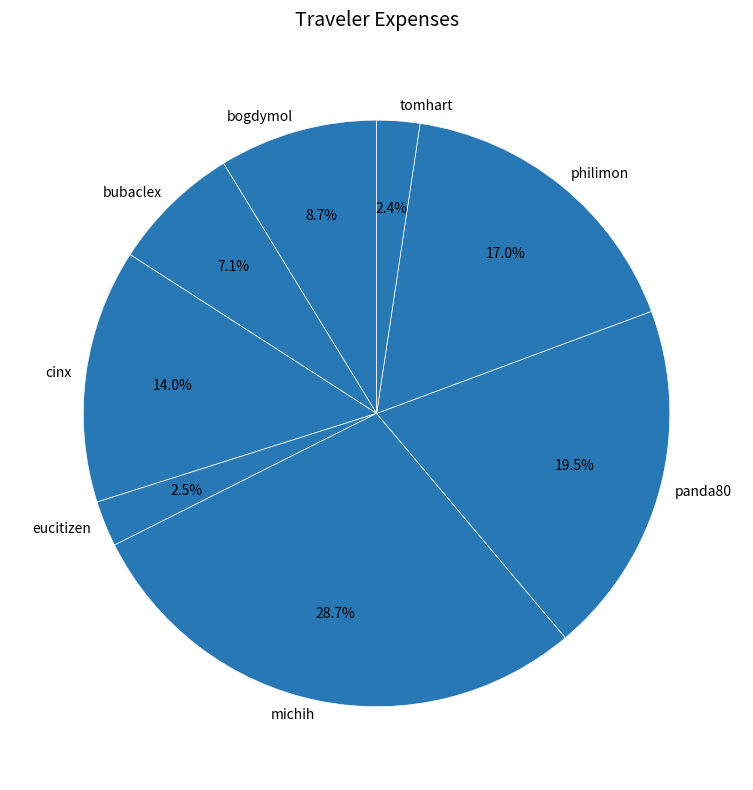

Is there a majority slice in this chart?

No